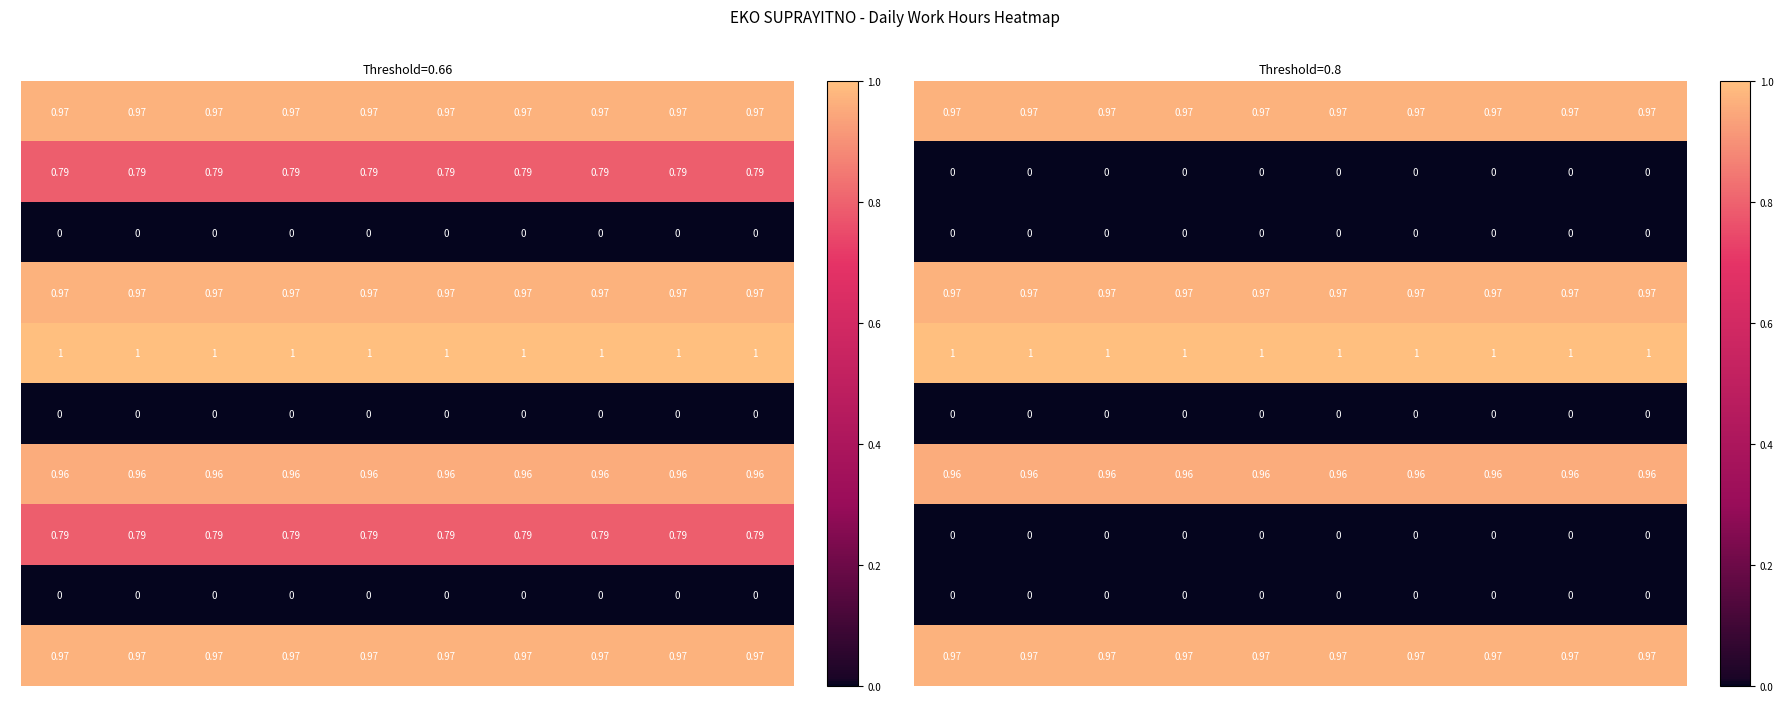

The 3 series shows 1.0 at 3. True or false?

True